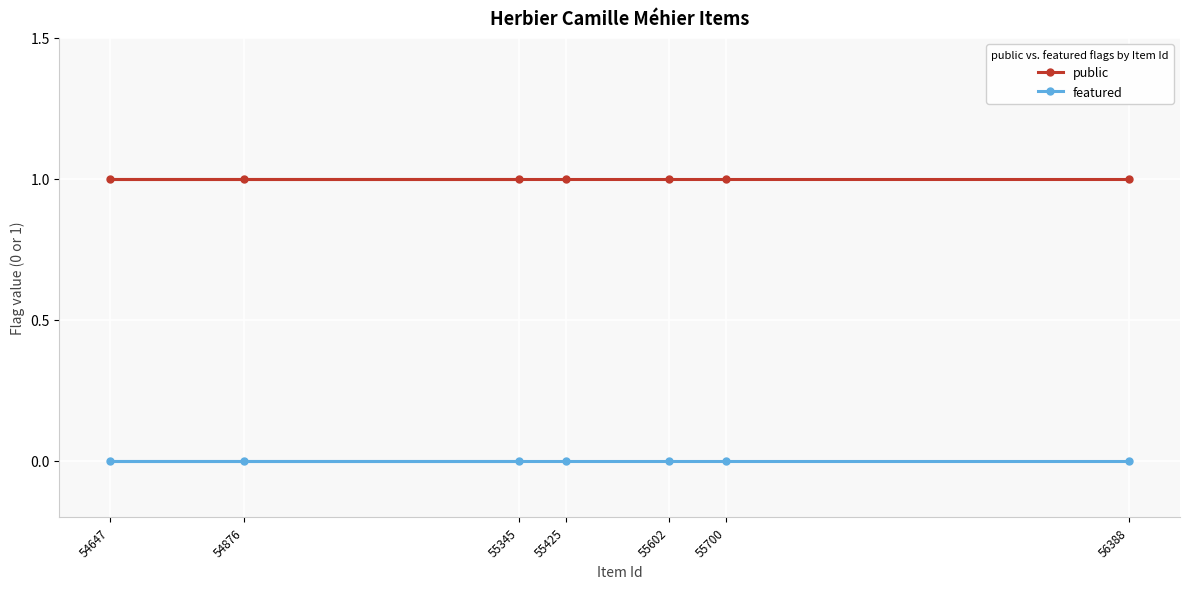

True or false: featured and public cross at least once.

False